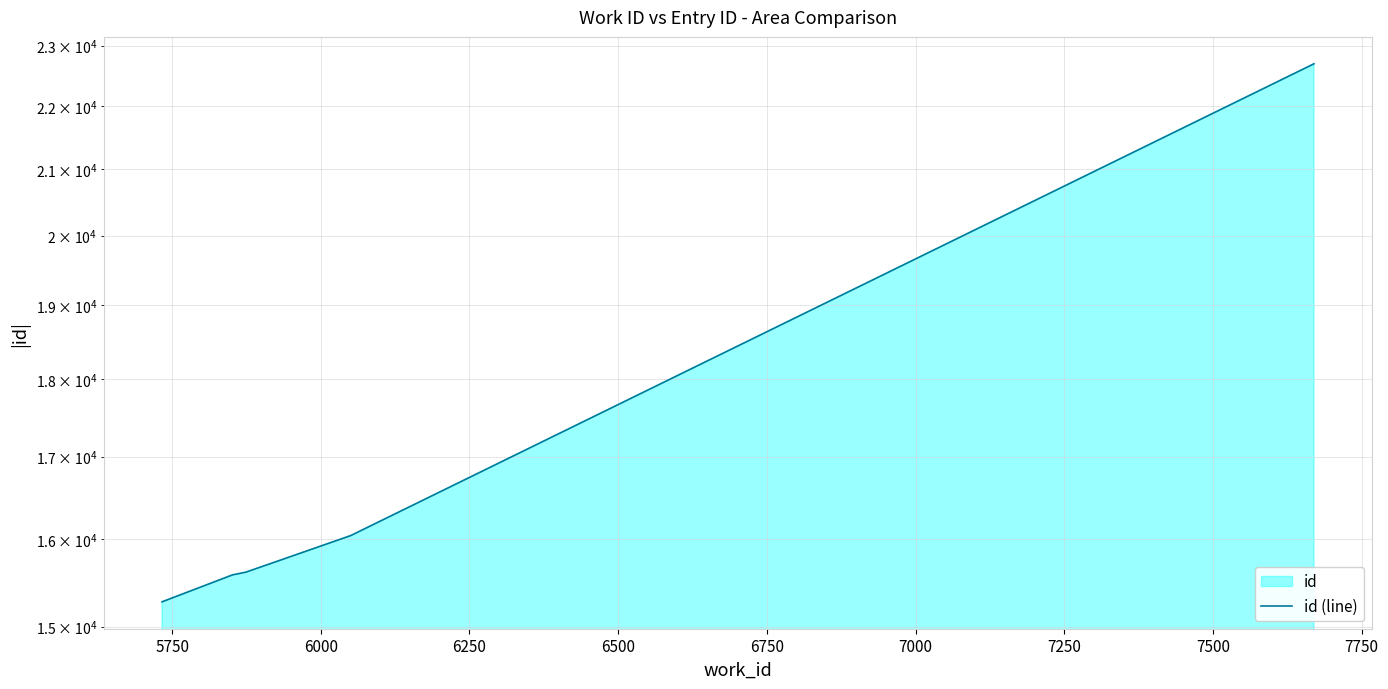

How many data points does each series have?

6